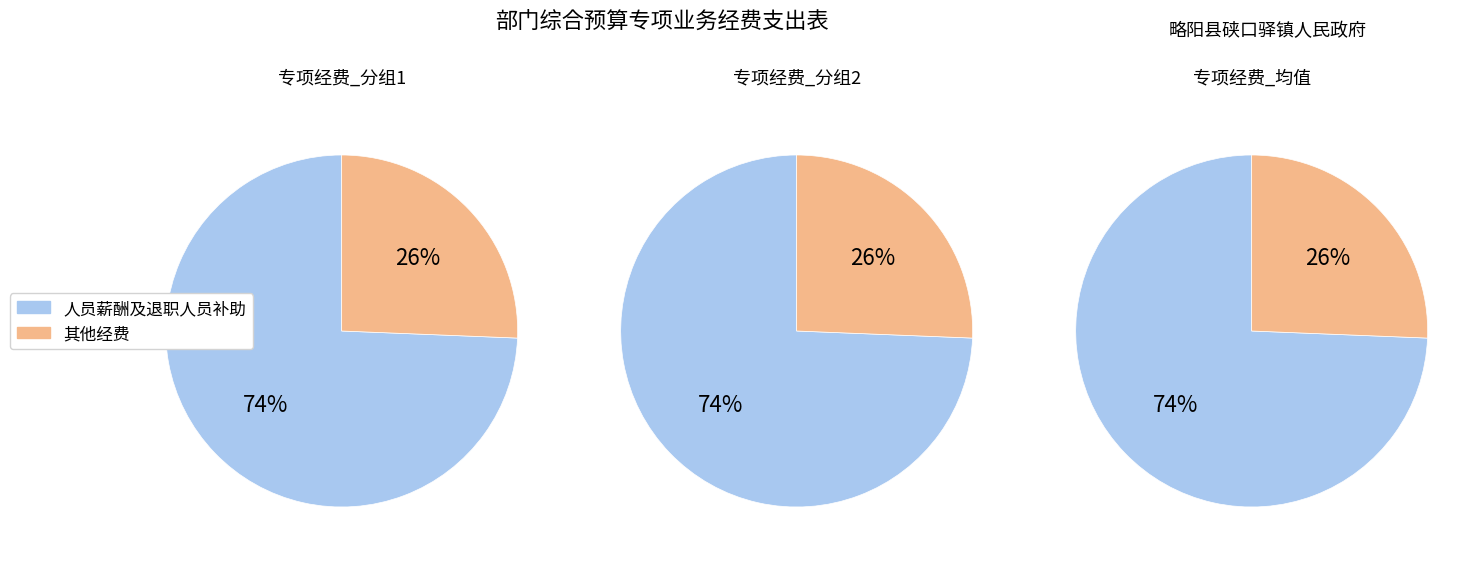

Is it true that 廉政灶及工勤人员补助 is 1% of the pie?

False